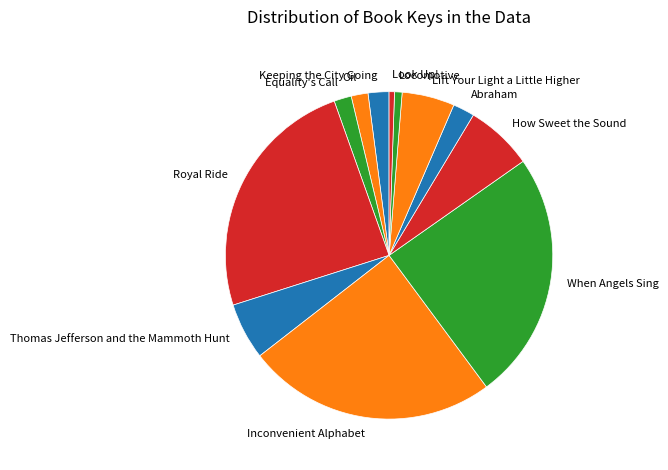

Is it true that Oil is 11% of the pie?

False